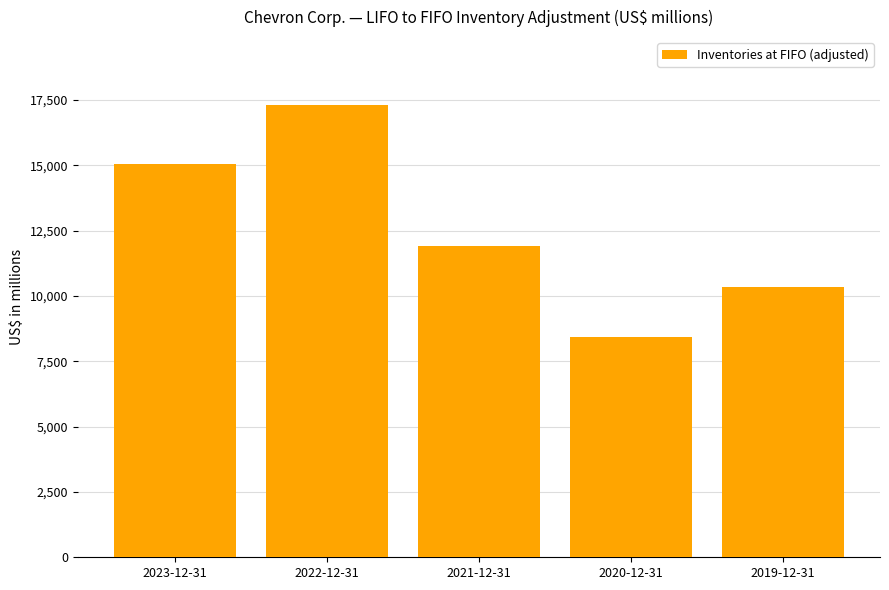

Rank the categories by value from lowest to highest.

2020-12-31, 2019-12-31, 2021-12-31, 2023-12-31, 2022-12-31